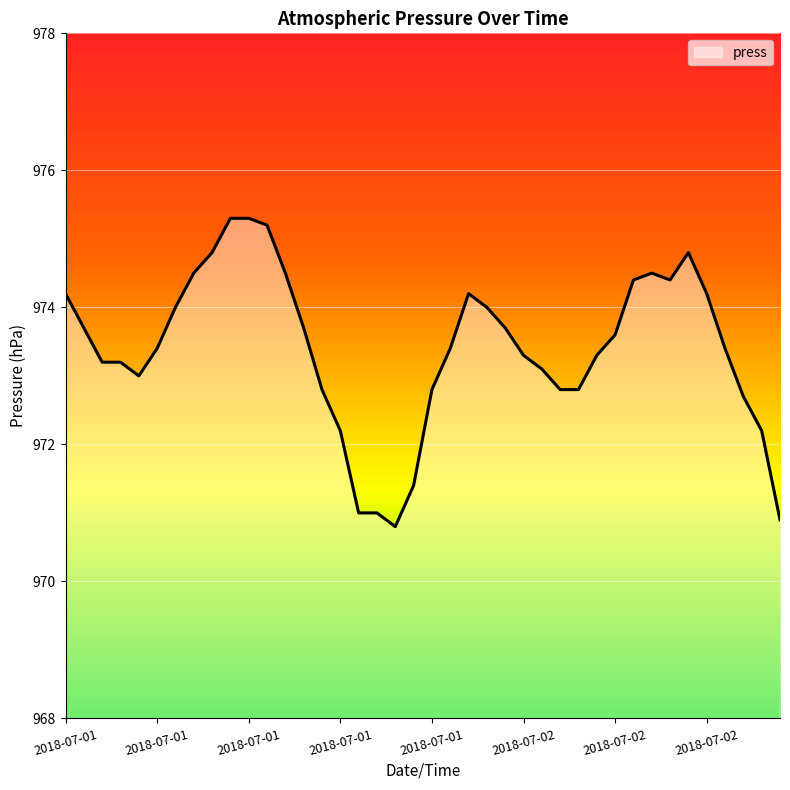

What is the maximum value shown in the chart?

975.3